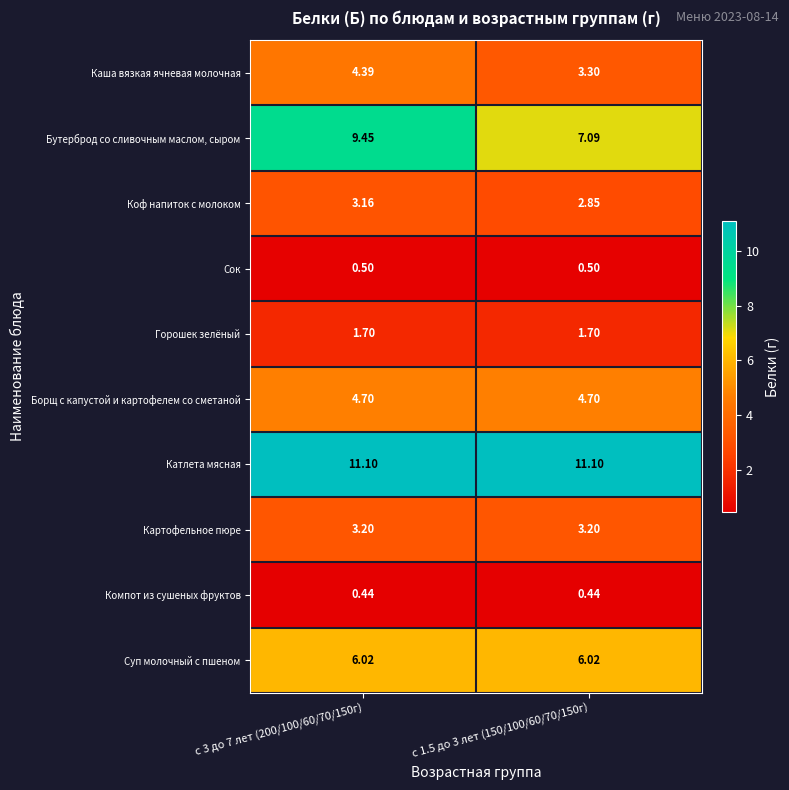

Is the value of Картофельное пюре at с 3 до 7 лет (200/100/60/70/150г) greater than the value of Каша вязкая ячневая молочная at с 3 до 7 лет (200/100/60/70/150г)?

No